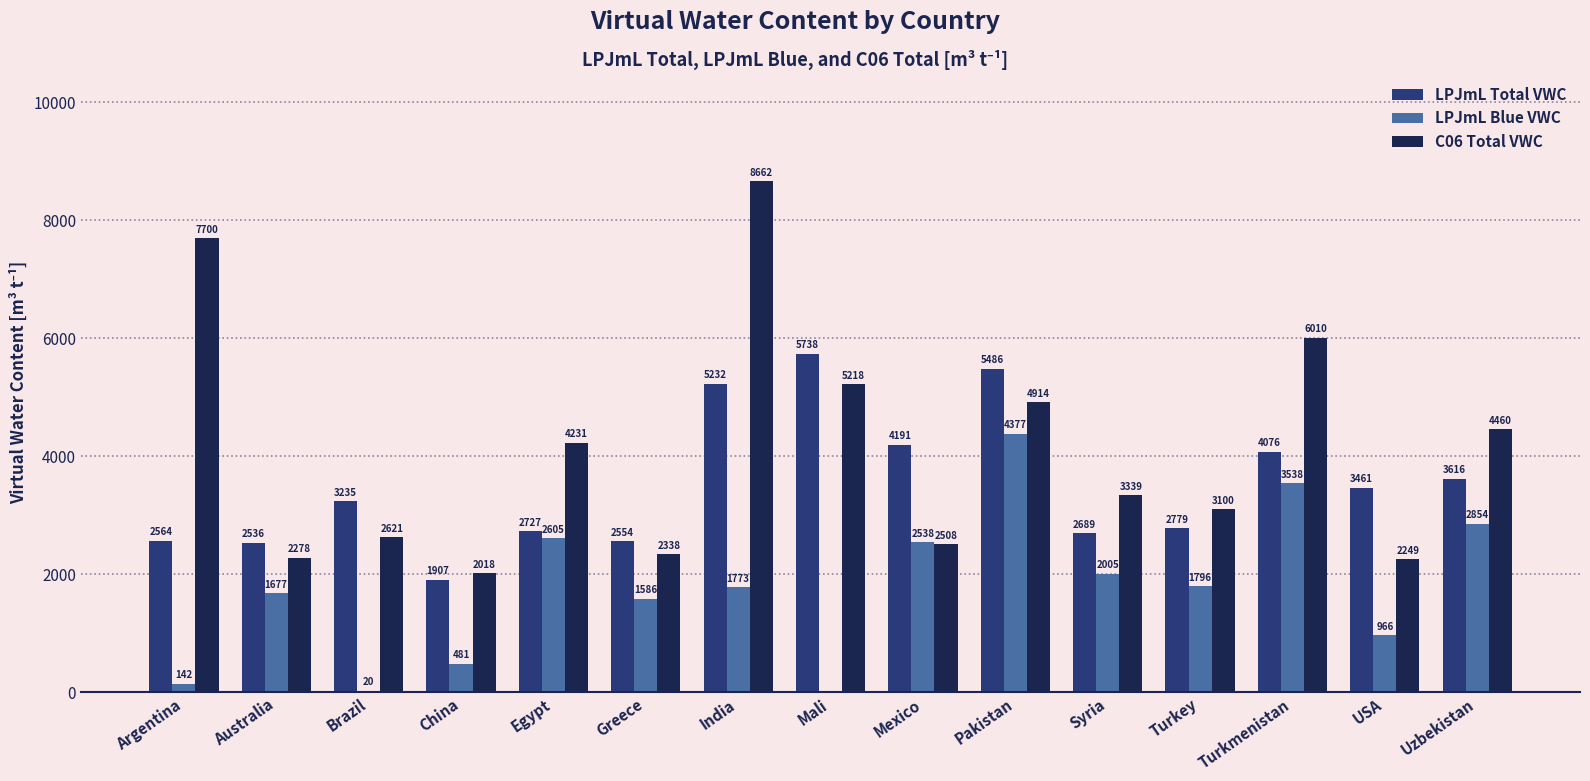

At which category is the sum across all series the highest?

India